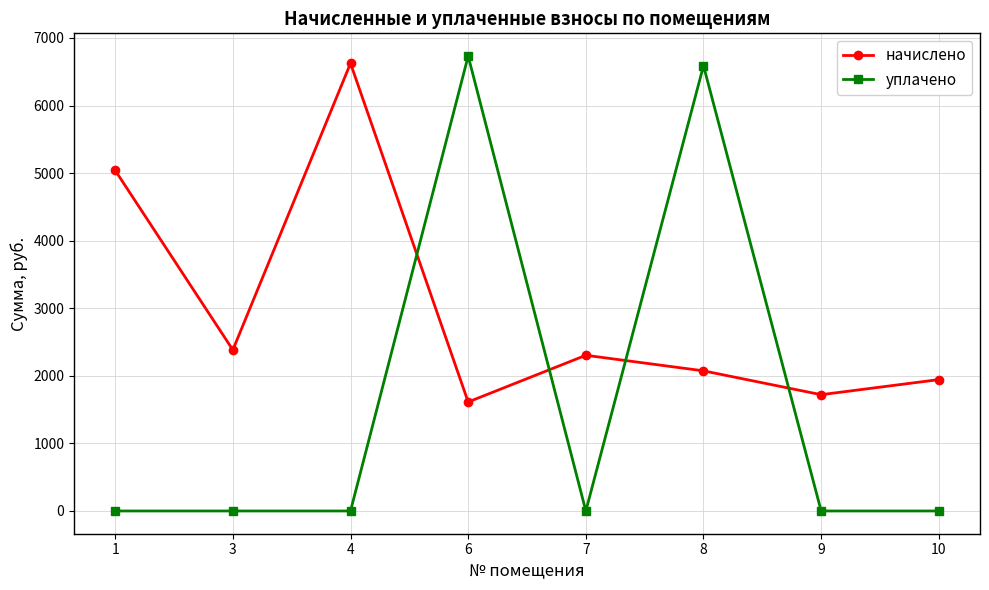

Which series has the largest total across all categories?

начислено